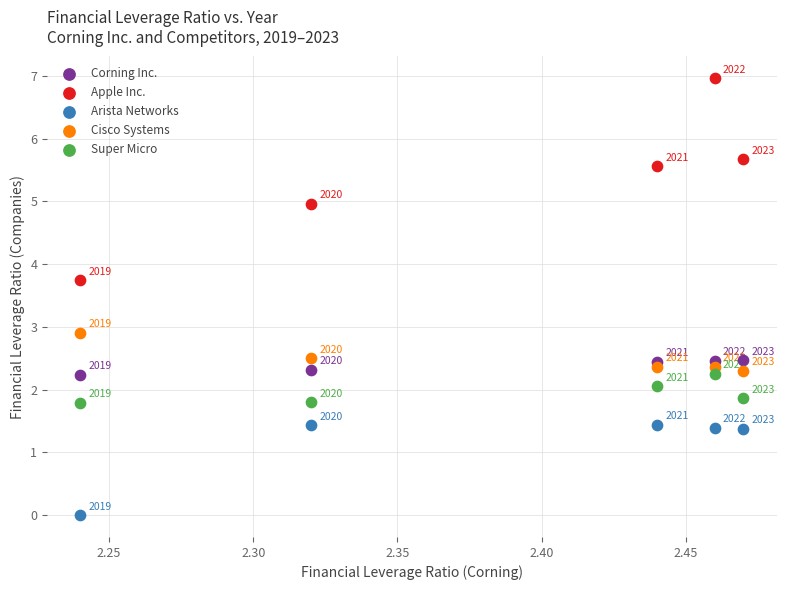

What are all the series names shown in the legend?

Corning Inc., Apple Inc., Arista Networks, Cisco Systems, Super Micro